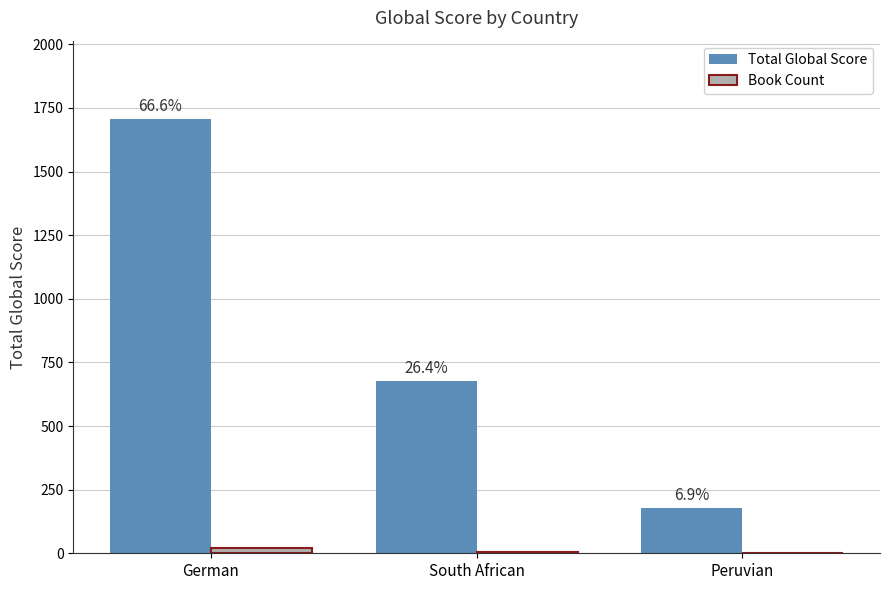

Which category has the highest value in the Book Count series?

German